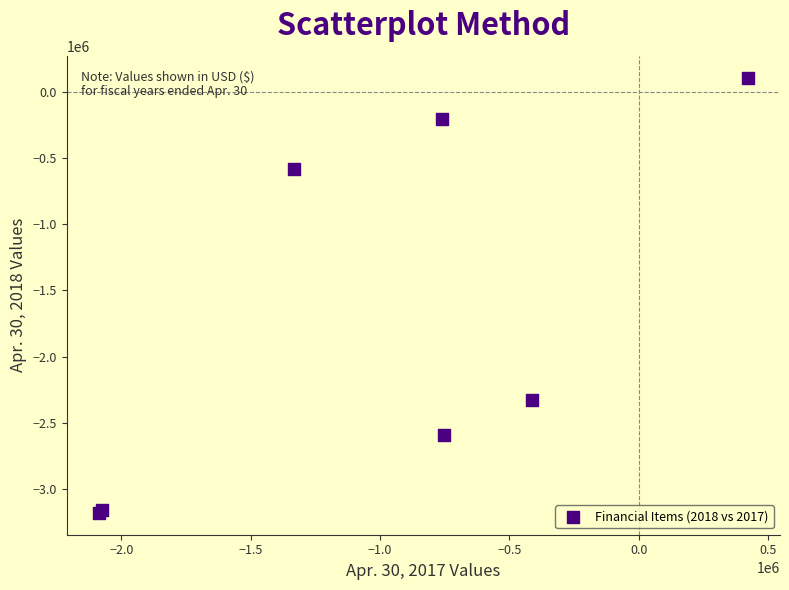

What Y value in the scatter plot is closest to -1537418?

-2326136